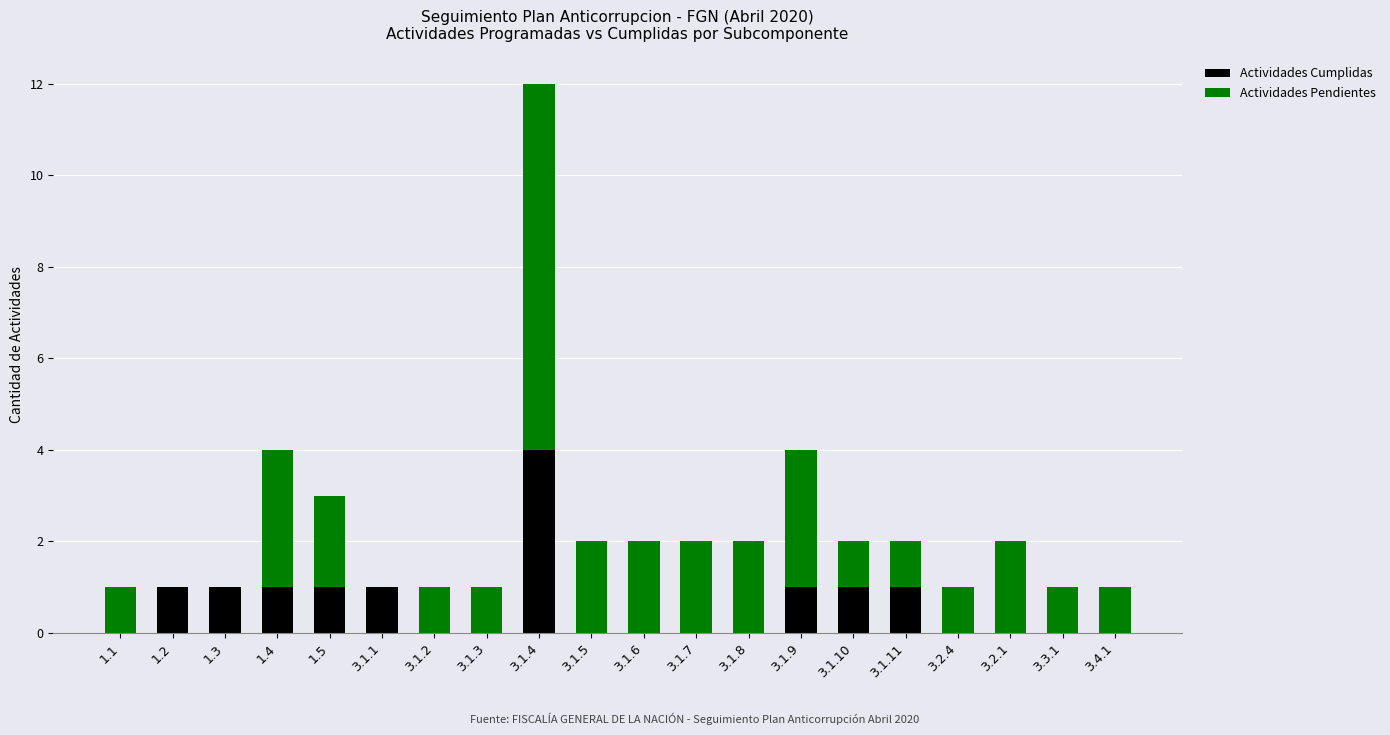

At which category is the sum across all series the highest?

3.1.4